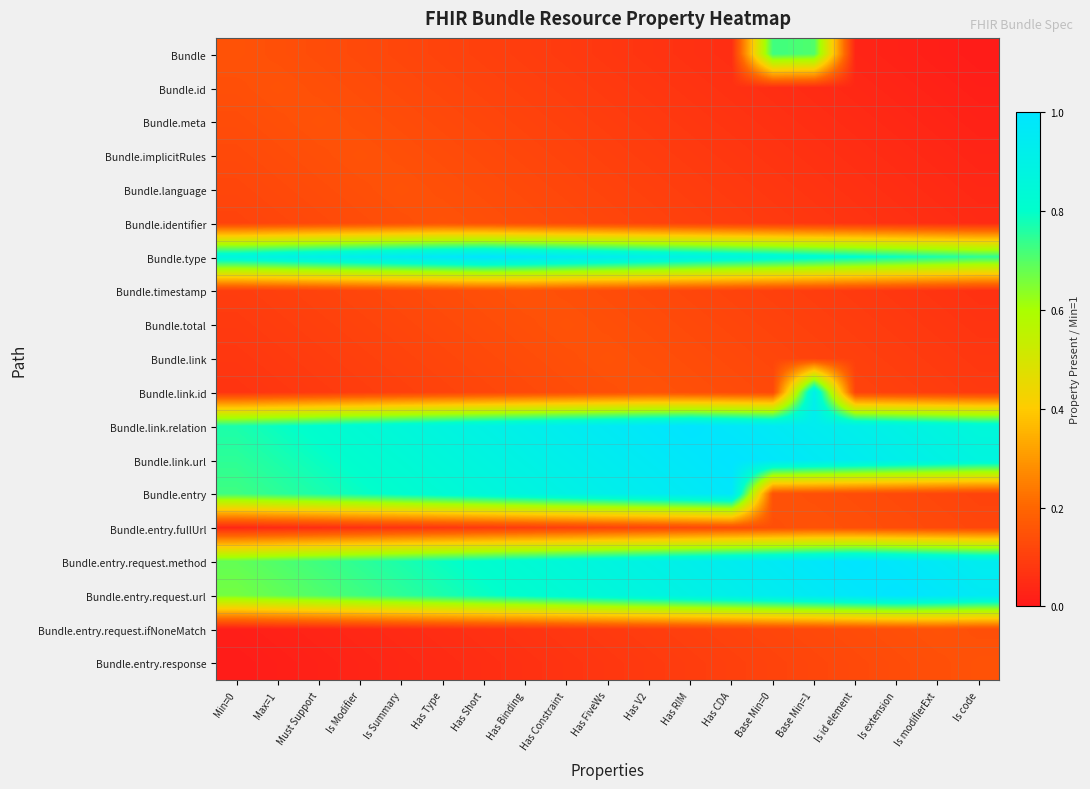

Reading right to left, extract all data points from this chart.

Bundle: Is code=0.0	Is modifierExt=0.0	Is extension=0.0	Is id element=0.0	Base Min=1=0.7	Base Min=0=0.7	Has CDA=0.1	Has RIM=0.1	Has V2=0.1	Has FiveWs=0.1	Has Constraint=0.1	Has Binding=0.1	Has Short=0.1	Has Type=0.1	Is Summary=0.1	Is Modifier=0.1	Must Support=0.1	Max=1=0.1	Min=0=0.1
Bundle.id: Is code=0.0	Is modifierExt=0.0	Is extension=0.0	Is id element=0.0	Base Min=1=0.0	Base Min=0=0.1	Has CDA=0.1	Has RIM=0.1	Has V2=0.1	Has FiveWs=0.1	Has Constraint=0.1	Has Binding=0.1	Has Short=0.1	Has Type=0.1	Is Summary=0.1	Is Modifier=0.1	Must Support=0.1	Max=1=0.1	Min=0=0.1
Bundle.meta: Is code=0.0	Is modifierExt=0.0	Is extension=0.0	Is id element=0.0	Base Min=1=0.1	Base Min=0=0.1	Has CDA=0.1	Has RIM=0.1	Has V2=0.1	Has FiveWs=0.1	Has Constraint=0.1	Has Binding=0.1	Has Short=0.1	Has Type=0.1	Is Summary=0.1	Is Modifier=0.1	Must Support=0.1	Max=1=0.1	Min=0=0.1
Bundle.implicitRules: Is code=0.0	Is modifierExt=0.0	Is extension=0.0	Is id element=0.1	Base Min=1=0.1	Base Min=0=0.1	Has CDA=0.1	Has RIM=0.1	Has V2=0.1	Has FiveWs=0.1	Has Constraint=0.1	Has Binding=0.1	Has Short=0.1	Has Type=0.1	Is Summary=0.1	Is Modifier=0.1	Must Support=0.1	Max=1=0.1	Min=0=0.1
Bundle.language: Is code=0.0	Is modifierExt=0.0	Is extension=0.1	Is id element=0.1	Base Min=1=0.1	Base Min=0=0.1	Has CDA=0.1	Has RIM=0.1	Has V2=0.1	Has FiveWs=0.1	Has Constraint=0.1	Has Binding=0.1	Has Short=0.1	Has Type=0.1	Is Summary=0.1	Is Modifier=0.1	Must Support=0.1	Max=1=0.1	Min=0=0.1
Bundle.identifier: Is code=0.0	Is modifierExt=0.1	Is extension=0.1	Is id element=0.1	Base Min=1=0.1	Base Min=0=0.1	Has CDA=0.1	Has RIM=0.1	Has V2=0.1	Has FiveWs=0.1	Has Constraint=0.1	Has Binding=0.1	Has Short=0.1	Has Type=0.1	Is Summary=0.1	Is Modifier=0.1	Must Support=0.1	Max=1=0.1	Min=0=0.1
Bundle.type: Is code=0.7	Is modifierExt=0.8	Is extension=0.8	Is id element=0.8	Base Min=1=0.8	Base Min=0=0.9	Has CDA=0.9	Has RIM=0.9	Has V2=0.9	Has FiveWs=0.9	Has Constraint=1.0	Has Binding=1.0	Has Short=1.0	Has Type=1.0	Is Summary=1.0	Is Modifier=0.9	Must Support=0.9	Max=1=0.9	Min=0=0.9
Bundle.timestamp: Is code=0.1	Is modifierExt=0.1	Is extension=0.1	Is id element=0.1	Base Min=1=0.1	Base Min=0=0.1	Has CDA=0.1	Has RIM=0.1	Has V2=0.1	Has FiveWs=0.1	Has Constraint=0.1	Has Binding=0.1	Has Short=0.1	Has Type=0.1	Is Summary=0.1	Is Modifier=0.1	Must Support=0.1	Max=1=0.1	Min=0=0.1
Bundle.total: Is code=0.1	Is modifierExt=0.1	Is extension=0.1	Is id element=0.1	Base Min=1=0.1	Base Min=0=0.1	Has CDA=0.1	Has RIM=0.1	Has V2=0.1	Has FiveWs=0.1	Has Constraint=0.1	Has Binding=0.1	Has Short=0.1	Has Type=0.1	Is Summary=0.1	Is Modifier=0.1	Must Support=0.1	Max=1=0.1	Min=0=0.1
Bundle.link: Is code=0.1	Is modifierExt=0.1	Is extension=0.1	Is id element=0.1	Base Min=1=0.1	Base Min=0=0.1	Has CDA=0.1	Has RIM=0.1	Has V2=0.1	Has FiveWs=0.1	Has Constraint=0.1	Has Binding=0.1	Has Short=0.1	Has Type=0.1	Is Summary=0.1	Is Modifier=0.1	Must Support=0.1	Max=1=0.1	Min=0=0.1
Bundle.link.id: Is code=0.1	Is modifierExt=0.1	Is extension=0.1	Is id element=0.1	Base Min=1=0.9	Base Min=0=0.1	Has CDA=0.1	Has RIM=0.1	Has V2=0.1	Has FiveWs=0.1	Has Constraint=0.1	Has Binding=0.1	Has Short=0.1	Has Type=0.1	Is Summary=0.1	Is Modifier=0.1	Must Support=0.1	Max=1=0.1	Min=0=0.1
Bundle.link.relation: Is code=0.9	Is modifierExt=0.9	Is extension=0.9	Is id element=0.9	Base Min=1=0.9	Base Min=0=1.0	Has CDA=1.0	Has RIM=1.0	Has V2=1.0	Has FiveWs=1.0	Has Constraint=0.9	Has Binding=0.9	Has Short=0.9	Has Type=0.9	Is Summary=0.9	Is Modifier=0.8	Must Support=0.8	Max=1=0.8	Min=0=0.8
Bundle.link.url: Is code=0.9	Is modifierExt=0.9	Is extension=0.9	Is id element=0.9	Base Min=1=1.0	Base Min=0=1.0	Has CDA=1.0	Has RIM=1.0	Has V2=1.0	Has FiveWs=0.9	Has Constraint=0.9	Has Binding=0.9	Has Short=0.9	Has Type=0.9	Is Summary=0.8	Is Modifier=0.8	Must Support=0.8	Max=1=0.8	Min=0=0.7
Bundle.entry: Is code=0.1	Is modifierExt=0.1	Is extension=0.1	Is id element=0.1	Base Min=1=0.1	Base Min=0=0.1	Has CDA=1.0	Has RIM=1.0	Has V2=0.9	Has FiveWs=0.9	Has Constraint=0.9	Has Binding=0.9	Has Short=0.9	Has Type=0.8	Is Summary=0.8	Is Modifier=0.8	Must Support=0.8	Max=1=0.7	Min=0=0.7
Bundle.entry.fullUrl: Is code=0.1	Is modifierExt=0.1	Is extension=0.1	Is id element=0.1	Base Min=1=0.1	Base Min=0=0.1	Has CDA=0.1	Has RIM=0.1	Has V2=0.1	Has FiveWs=0.1	Has Constraint=0.1	Has Binding=0.1	Has Short=0.1	Has Type=0.1	Is Summary=0.1	Is Modifier=0.1	Must Support=0.1	Max=1=0.0	Min=0=0.0
Bundle.entry.request.method: Is code=0.9	Is modifierExt=1.0	Is extension=1.0	Is id element=1.0	Base Min=1=1.0	Base Min=0=1.0	Has CDA=0.9	Has RIM=0.9	Has V2=0.9	Has FiveWs=0.9	Has Constraint=0.9	Has Binding=0.8	Has Short=0.8	Has Type=0.8	Is Summary=0.8	Is Modifier=0.7	Must Support=0.7	Max=1=0.7	Min=0=0.7
Bundle.entry.request.url: Is code=1.0	Is modifierExt=1.0	Is extension=1.0	Is id element=1.0	Base Min=1=1.0	Base Min=0=0.9	Has CDA=0.9	Has RIM=0.9	Has V2=0.9	Has FiveWs=0.9	Has Constraint=0.8	Has Binding=0.8	Has Short=0.8	Has Type=0.8	Is Summary=0.7	Is Modifier=0.7	Must Support=0.7	Max=1=0.7	Min=0=0.7
Bundle.entry.request.ifNoneMatch: Is code=0.1	Is modifierExt=0.1	Is extension=0.1	Is id element=0.1	Base Min=1=0.1	Base Min=0=0.1	Has CDA=0.1	Has RIM=0.1	Has V2=0.1	Has FiveWs=0.1	Has Constraint=0.1	Has Binding=0.1	Has Short=0.1	Has Type=0.1	Is Summary=0.0	Is Modifier=0.0	Must Support=0.0	Max=1=0.0	Min=0=0.0
Bundle.entry.response: Is code=0.1	Is modifierExt=0.1	Is extension=0.1	Is id element=0.1	Base Min=1=0.1	Base Min=0=0.1	Has CDA=0.1	Has RIM=0.1	Has V2=0.1	Has FiveWs=0.1	Has Constraint=0.1	Has Binding=0.1	Has Short=0.1	Has Type=0.0	Is Summary=0.0	Is Modifier=0.0	Must Support=0.0	Max=1=0.0	Min=0=0.0